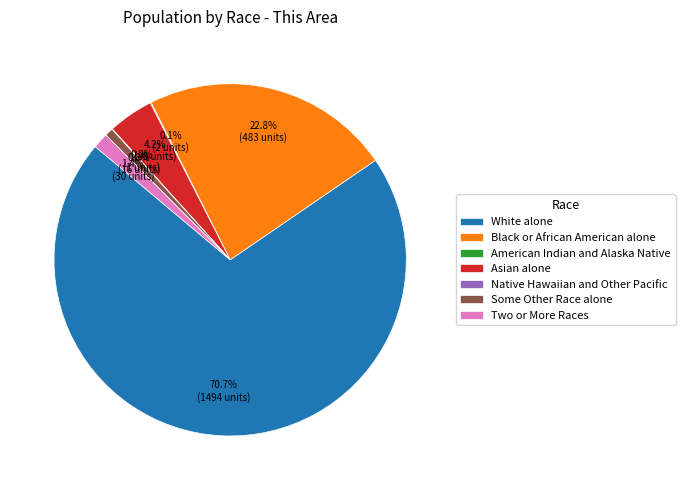

Is there any slice that represents more than half of the pie?

Yes